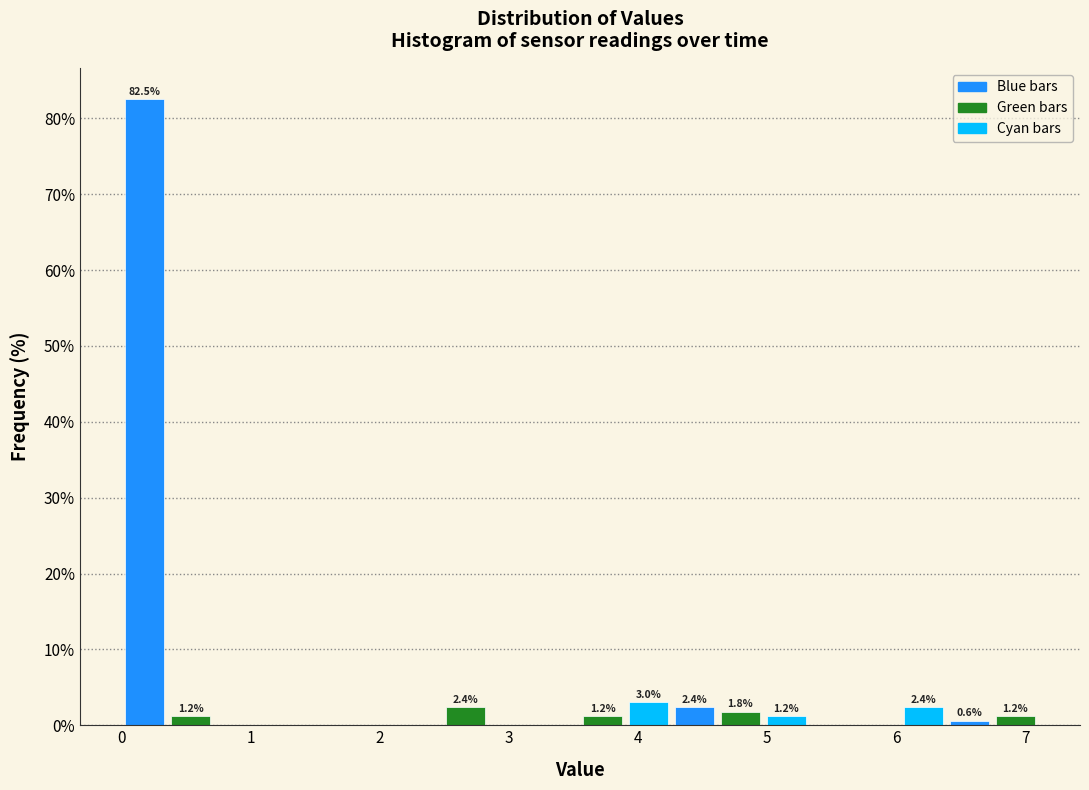

Read against the x-axis, roughly where is the centre of the tallest bar?

0.2